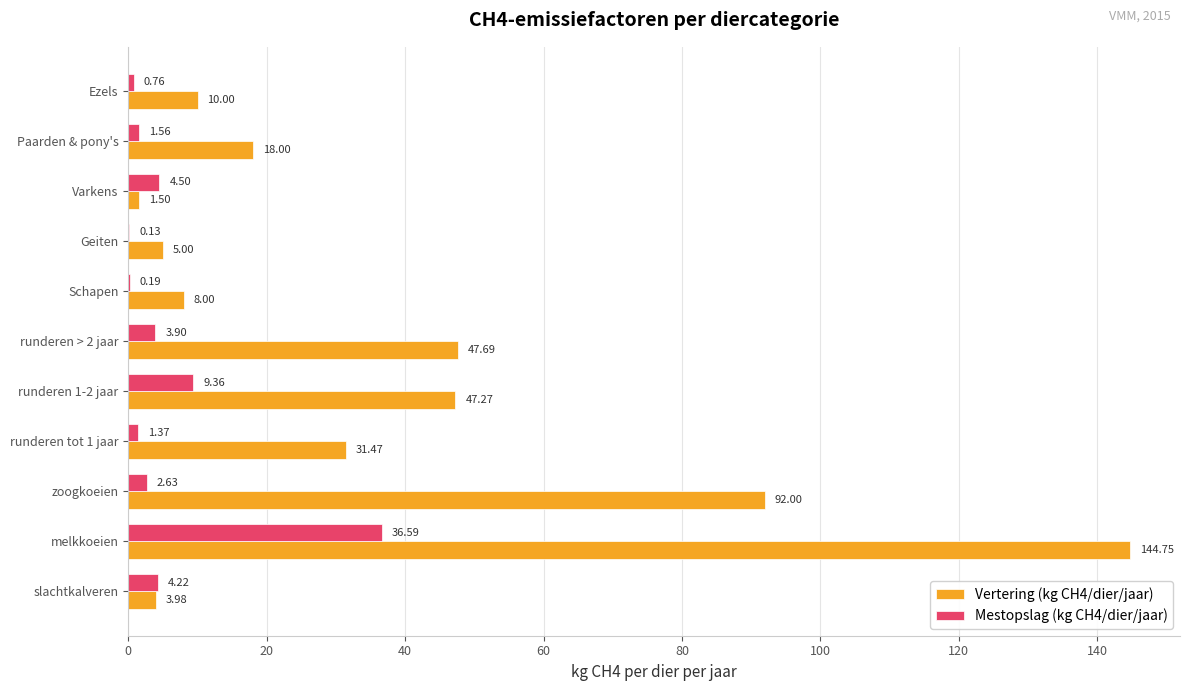

Where is Vertering (kg CH4/dier/jaar) nearest to the value 73?

zoogkoeien